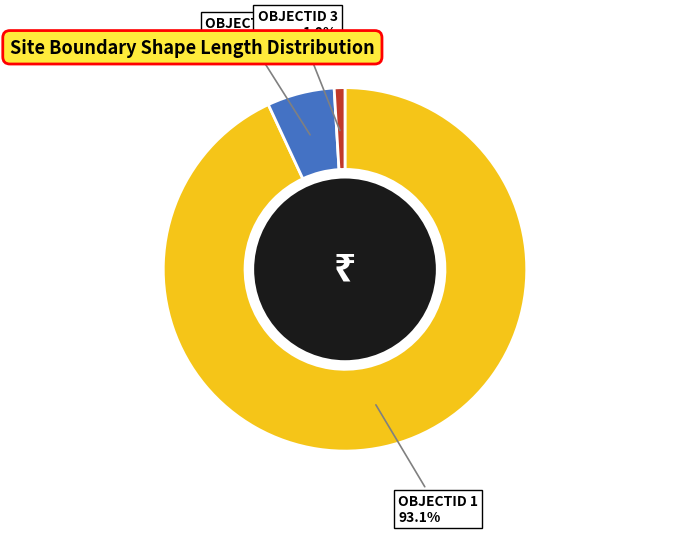

Does any single category account for the majority?

Yes